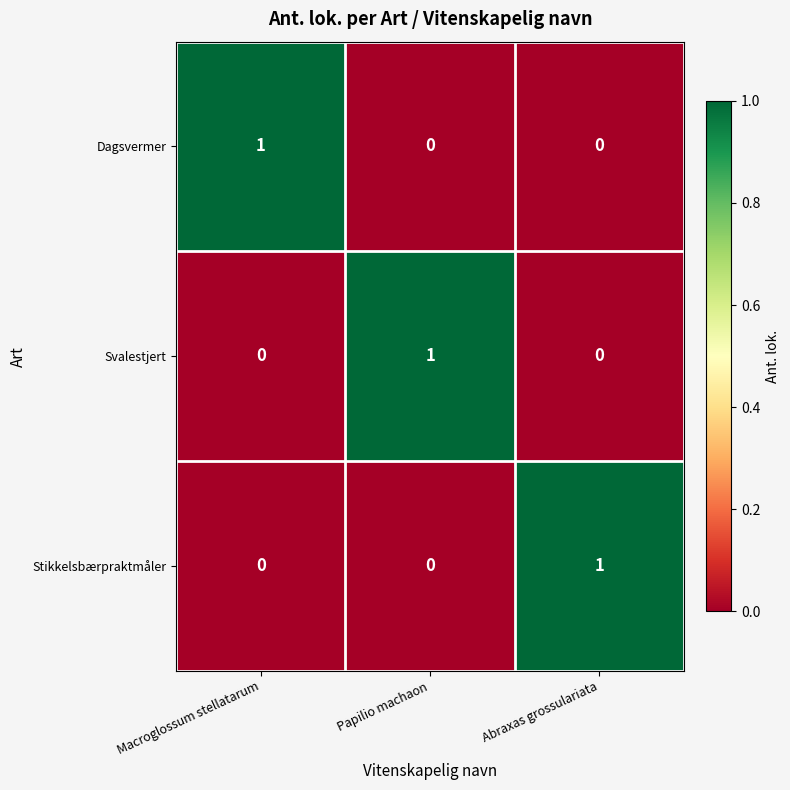

At how many categories does at least one series exceed 0?

3